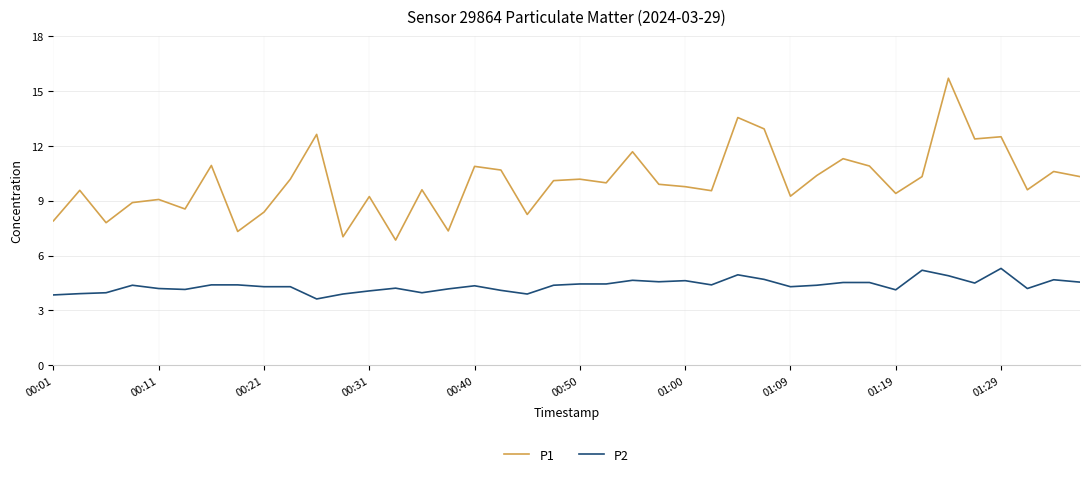

Rank the series by their maximum value, from highest to lowest.

P1, P2